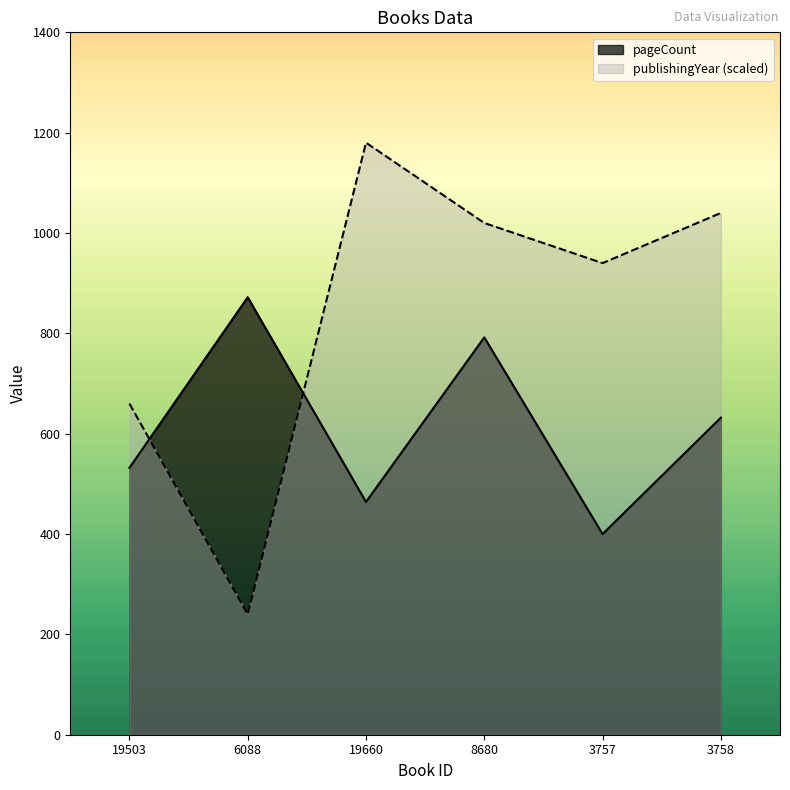

What is the total value across all series at 3757?

1340